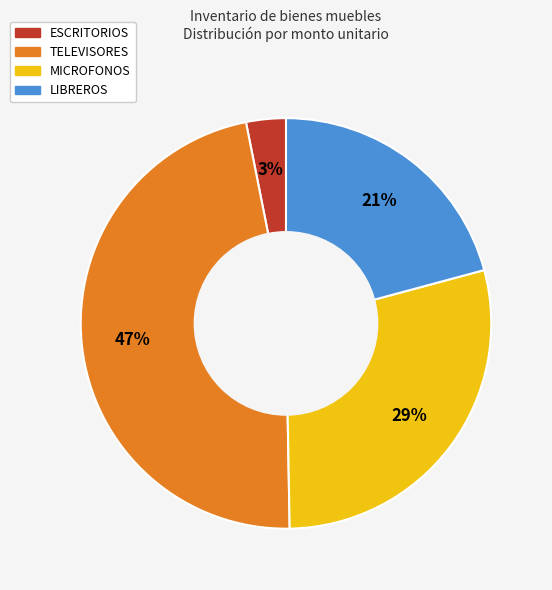

To the nearest percent, what is the average slice percentage?

25%